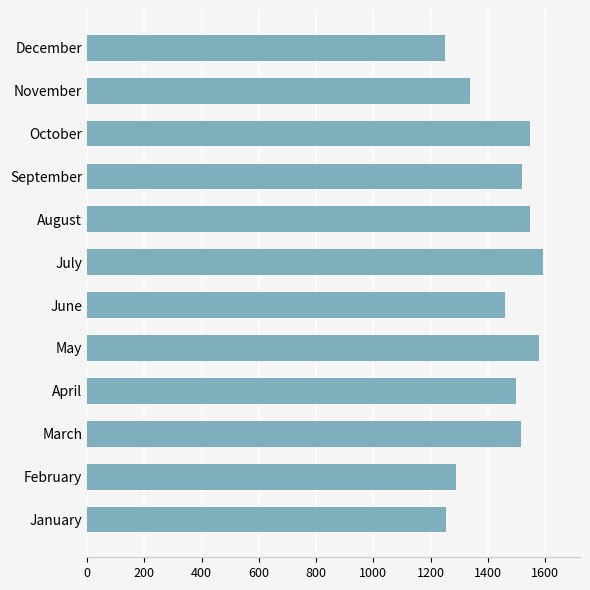

What is the difference between the maximum and minimum values?

343